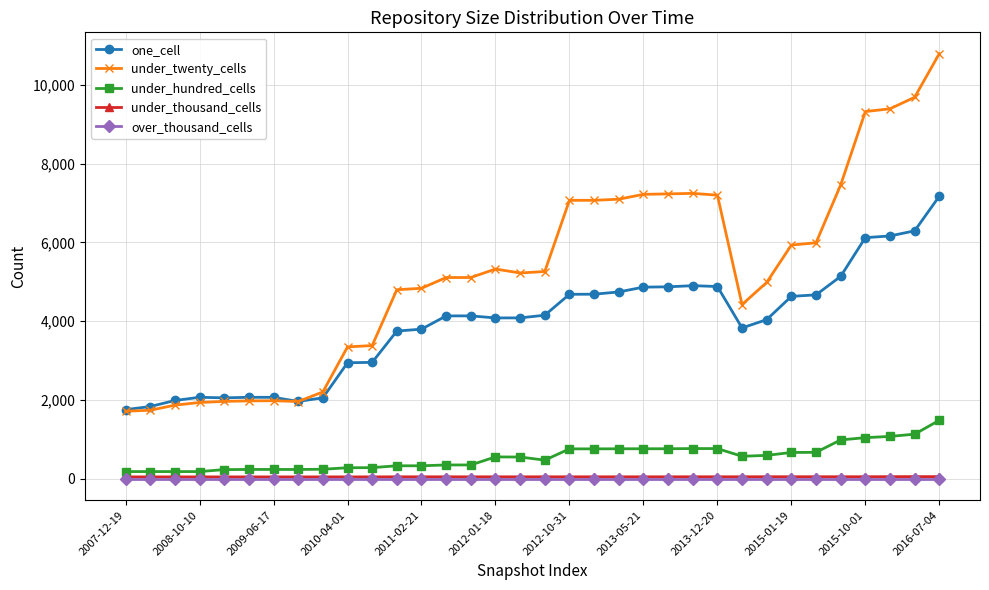

How many distinct data groups are displayed?

5